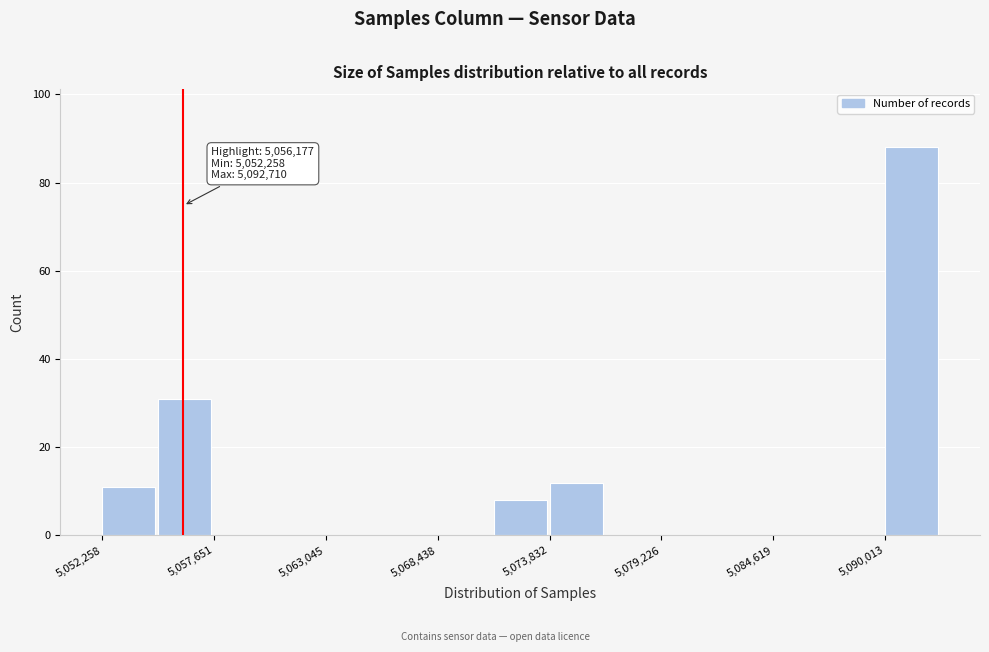

Around what value on the x-axis is the tallest bar? Give the approximate position of its centre, as read against the axis.

5091000